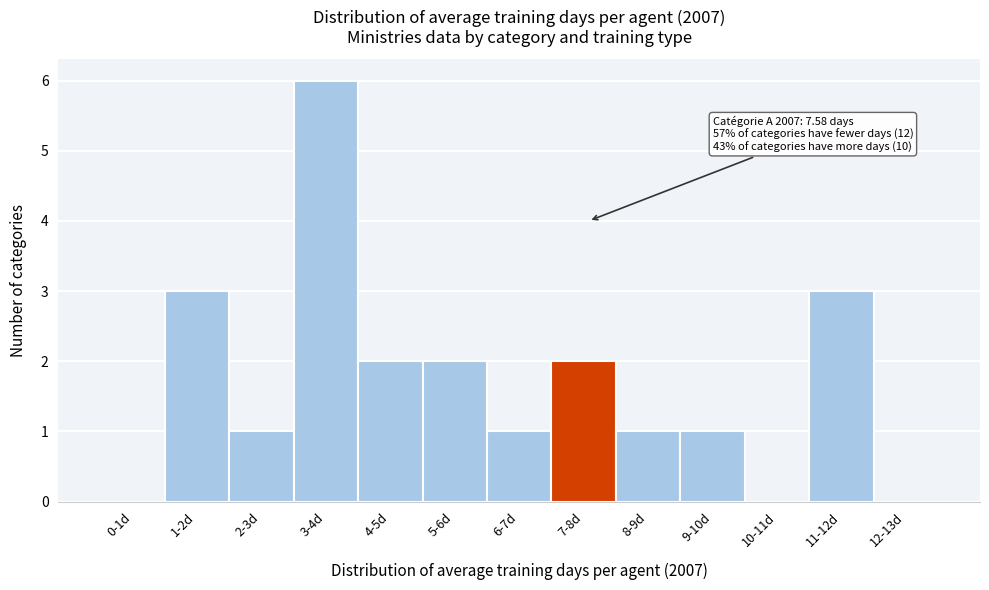

Reading right to left, extract all data points from this chart.

12-13d=0	11-12d=3	10-11d=0	9-10d=1	8-9d=1	7-8d=2	6-7d=1	5-6d=2	4-5d=2	3-4d=6	2-3d=1	1-2d=3	0-1d=0